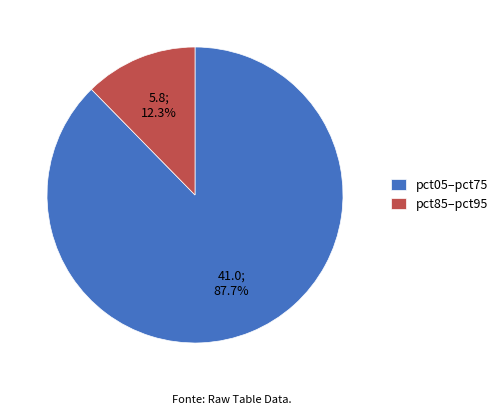

Does pct05–pct75 account for over 50% of the chart?

Yes